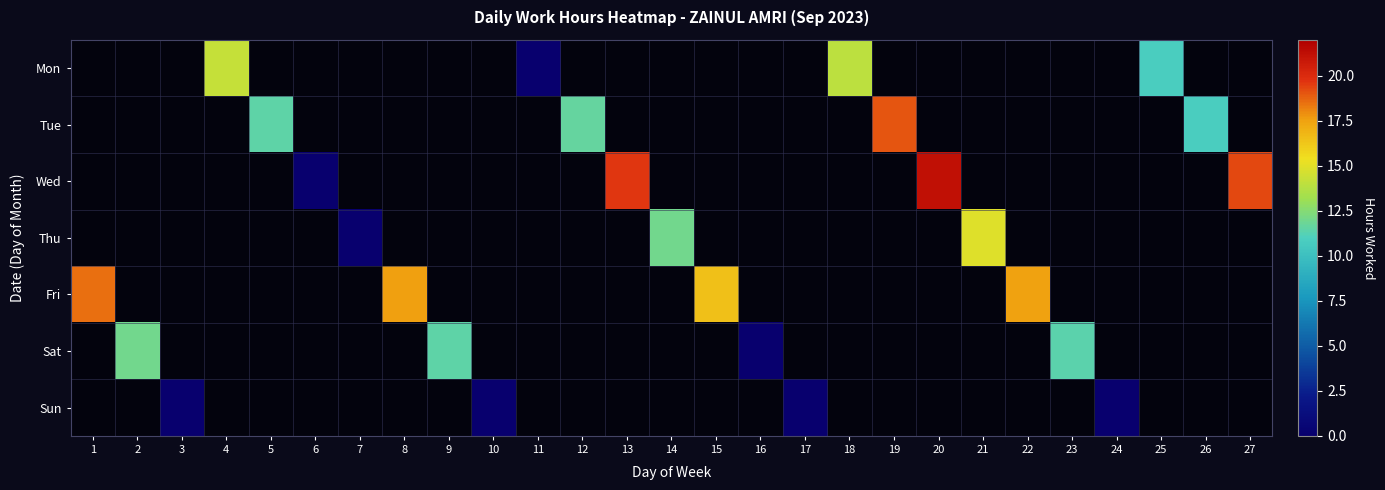

Which series changed the most between 14 and 21?

Thu